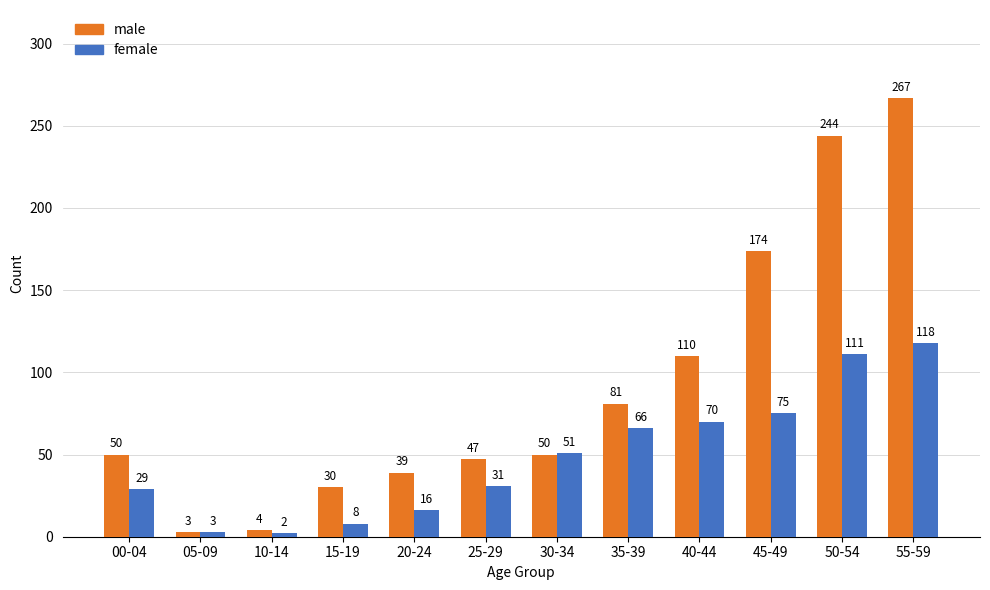

Which series has the widest spread of values?

male